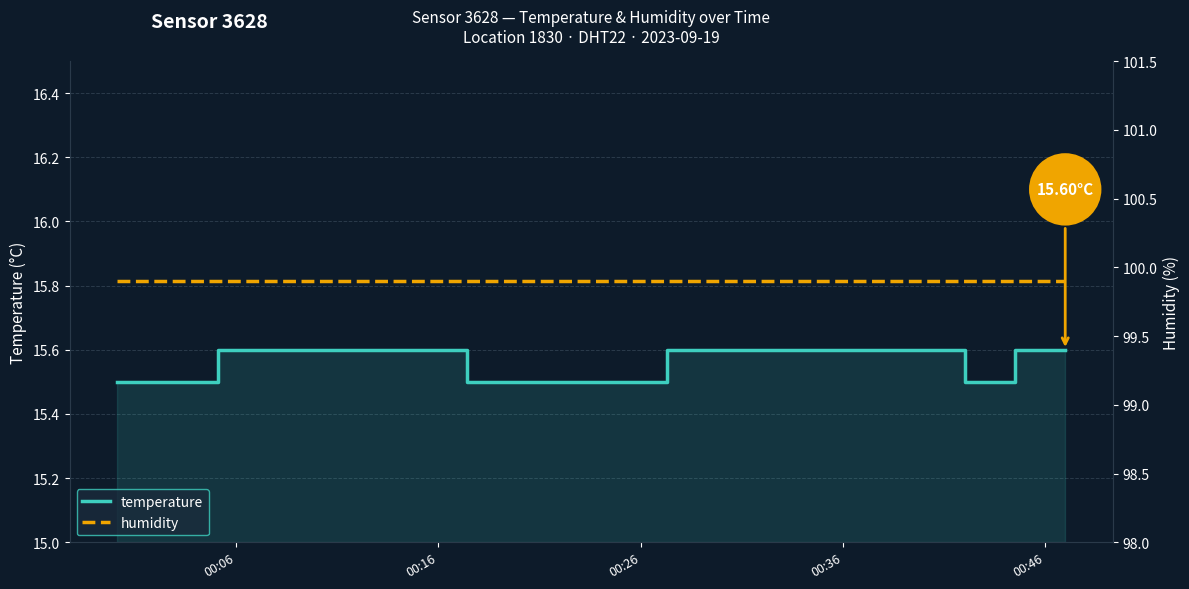

What is the highest value of the temperature series?

15.6